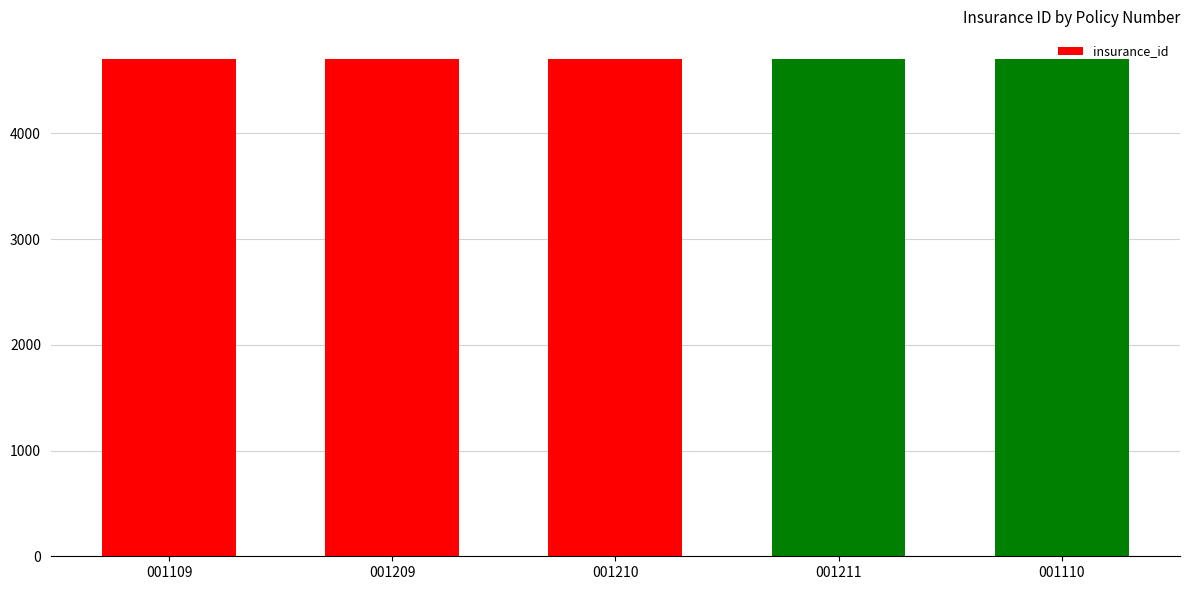

What is the maximum value shown in the chart?

4705